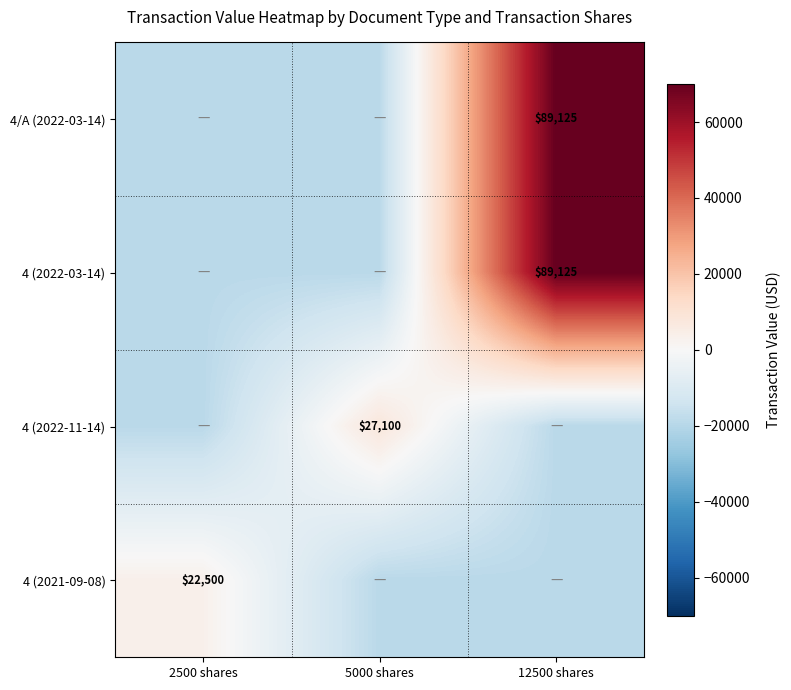

Is it true that 4/A (2022-03-14) equals 129788.5 at 12500 shares?

False